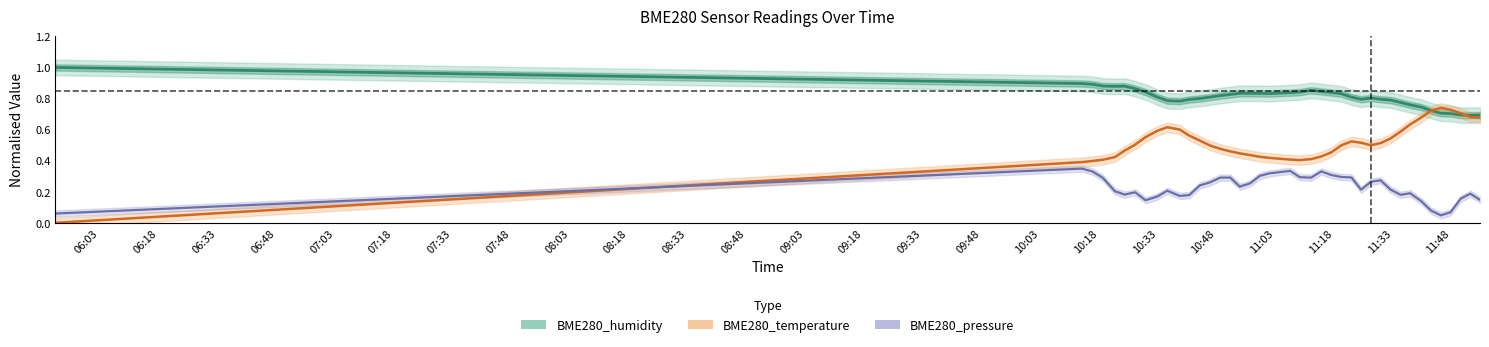

How many times do BME280_humidity and BME280_temperature cross each other?

2